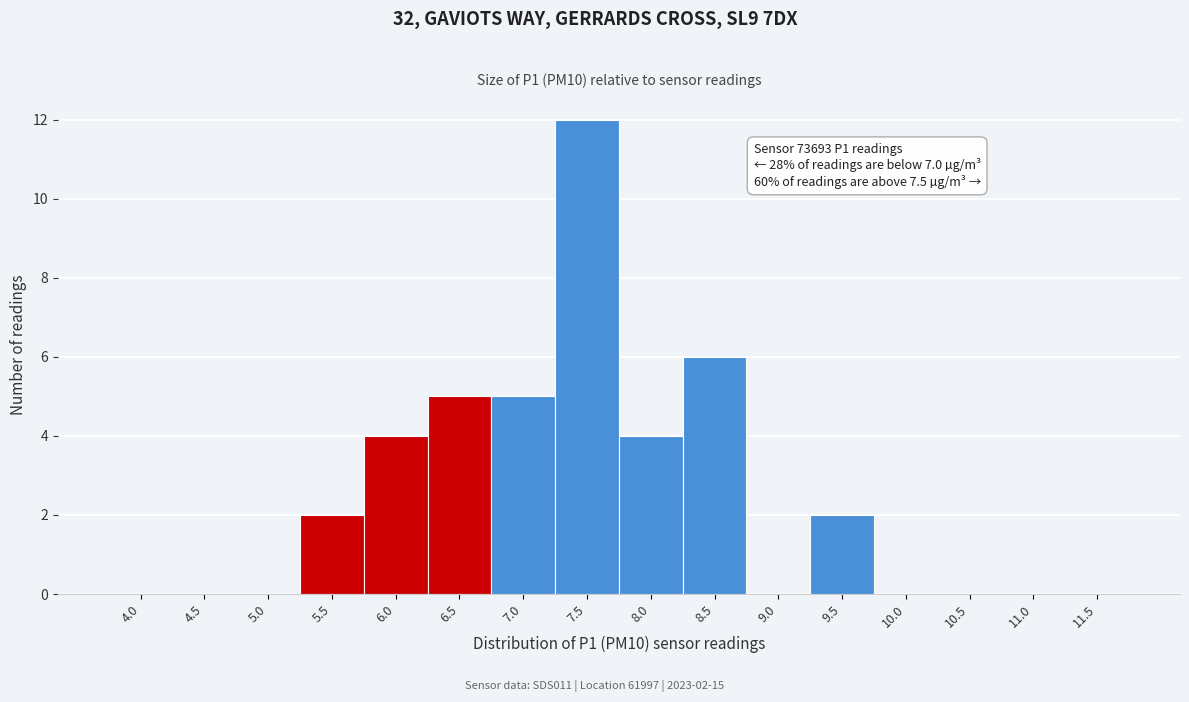

Reading left to right, what are all the values shown in this chart?

4.0=0	4.5=0	5.0=0	5.5=2	6.0=4	6.5=5	7.0=5	7.5=12	8.0=4	8.5=6	9.0=0	9.5=2	10.0=0	10.5=0	11.0=0	11.5=0